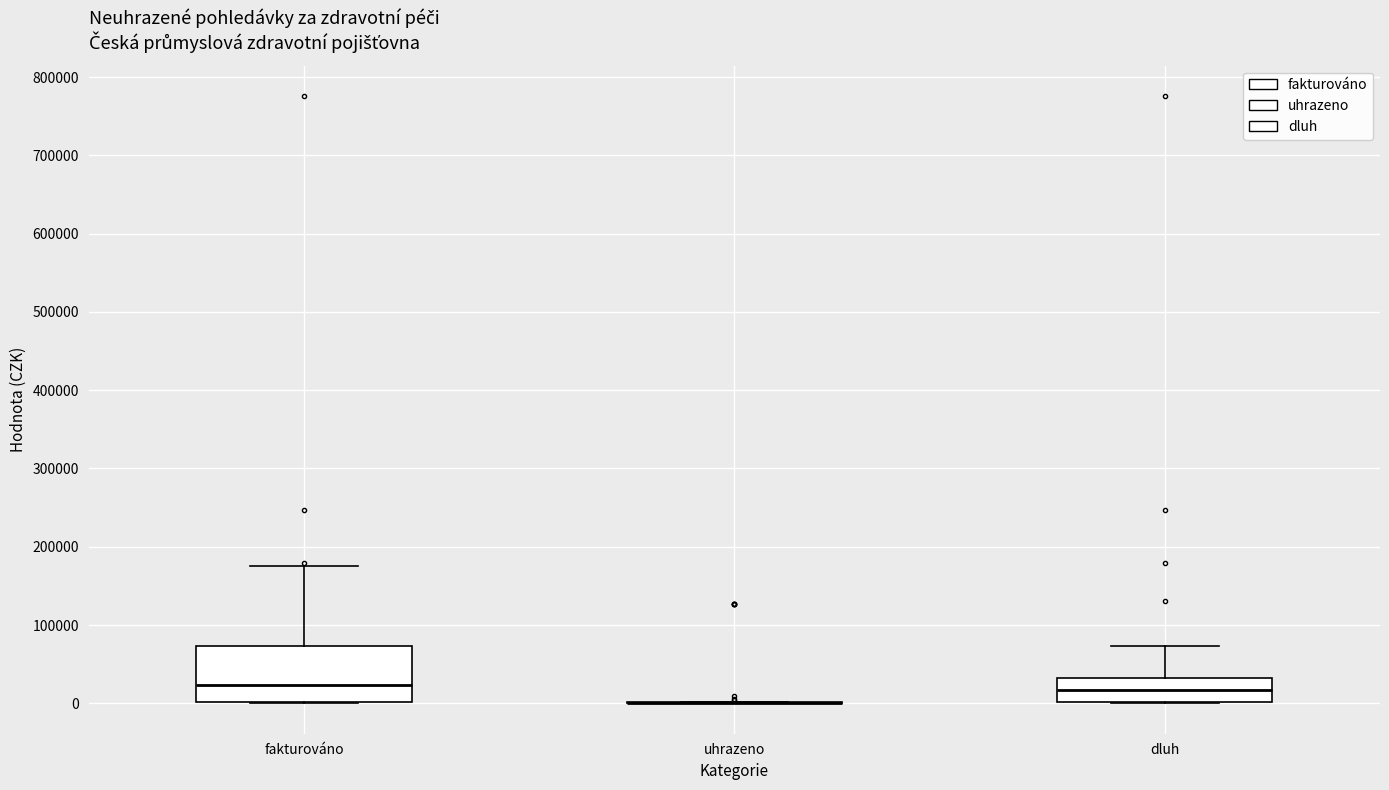

Which box is the tallest, from its lower edge to its upper edge?

fakturováno